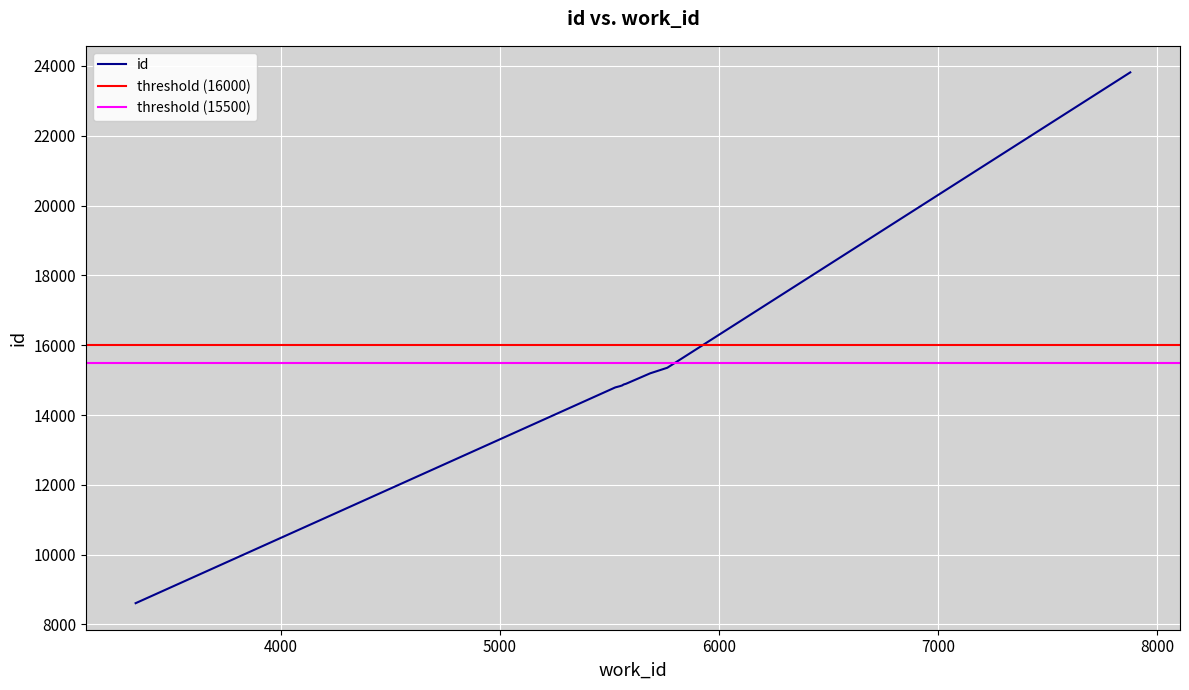

Is it true that the value at 7877 is 6037?

False